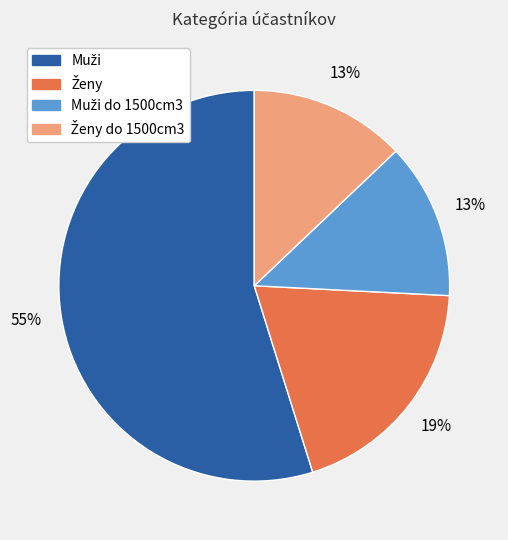

How many slices are in this pie chart?

4